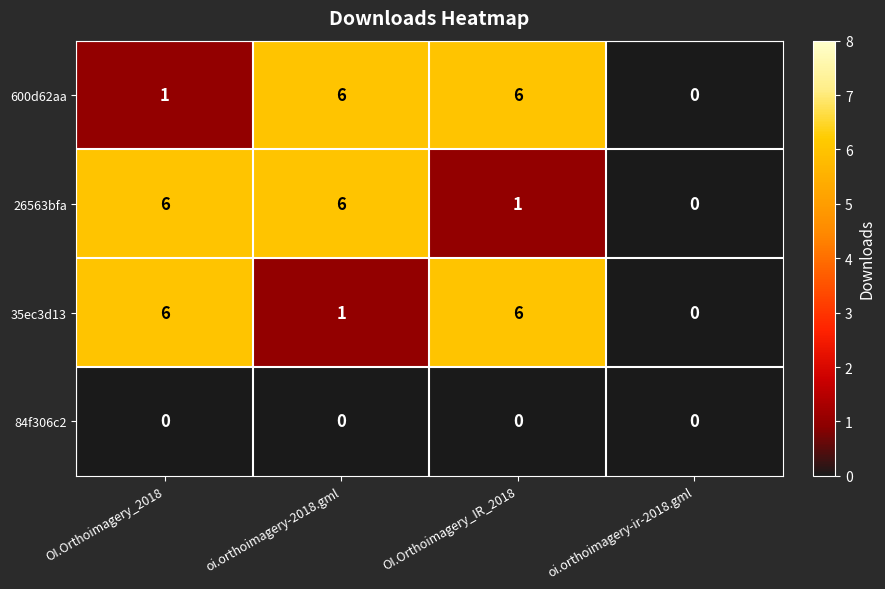

Read the 35ec3d13 value at OI.Orthoimagery_2018.

6